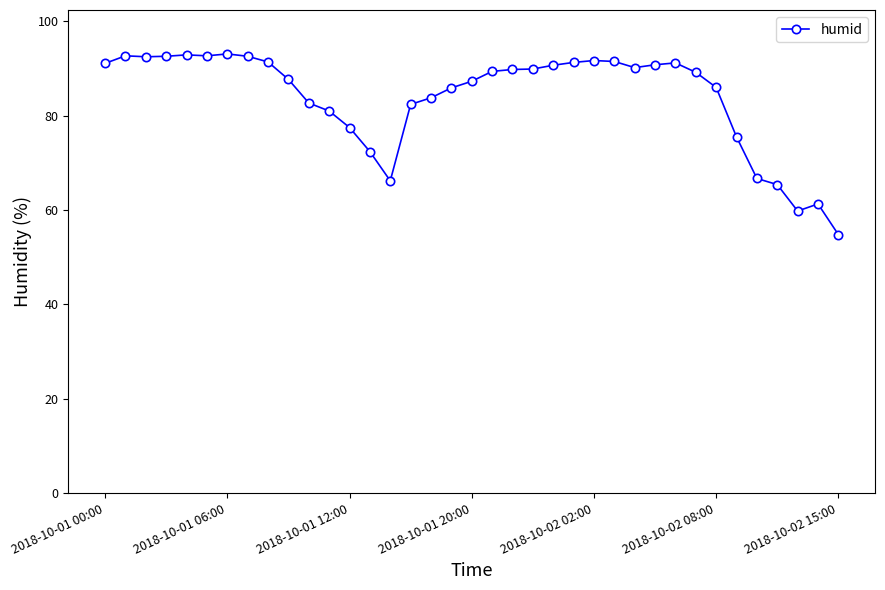

True or false: there are more than 2 points higher than both neighbors.

True